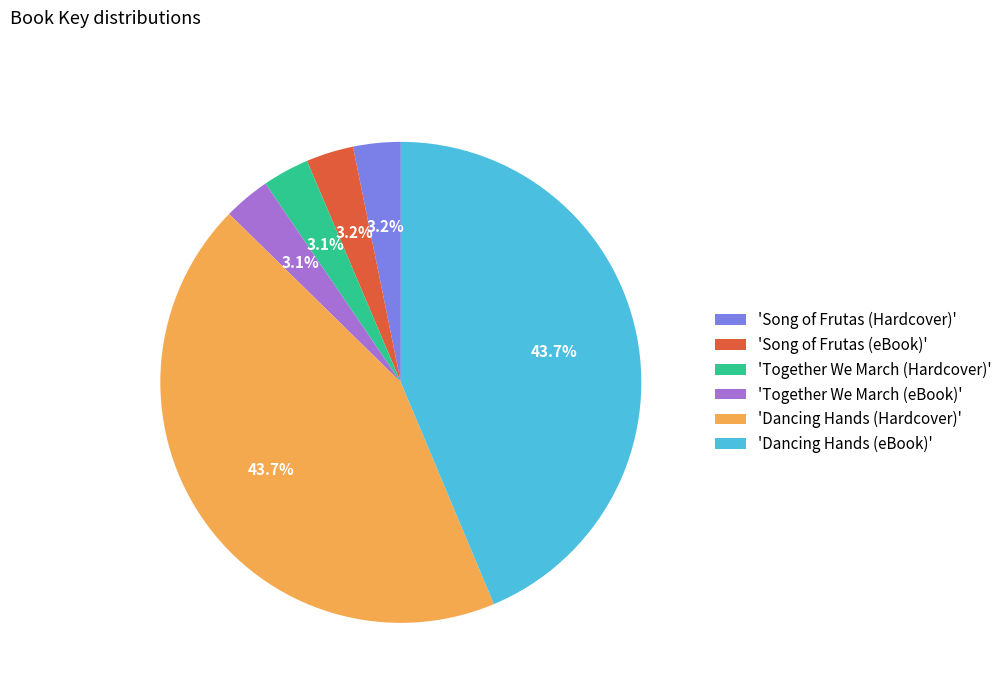

Is there any slice that represents more than half of the pie?

No